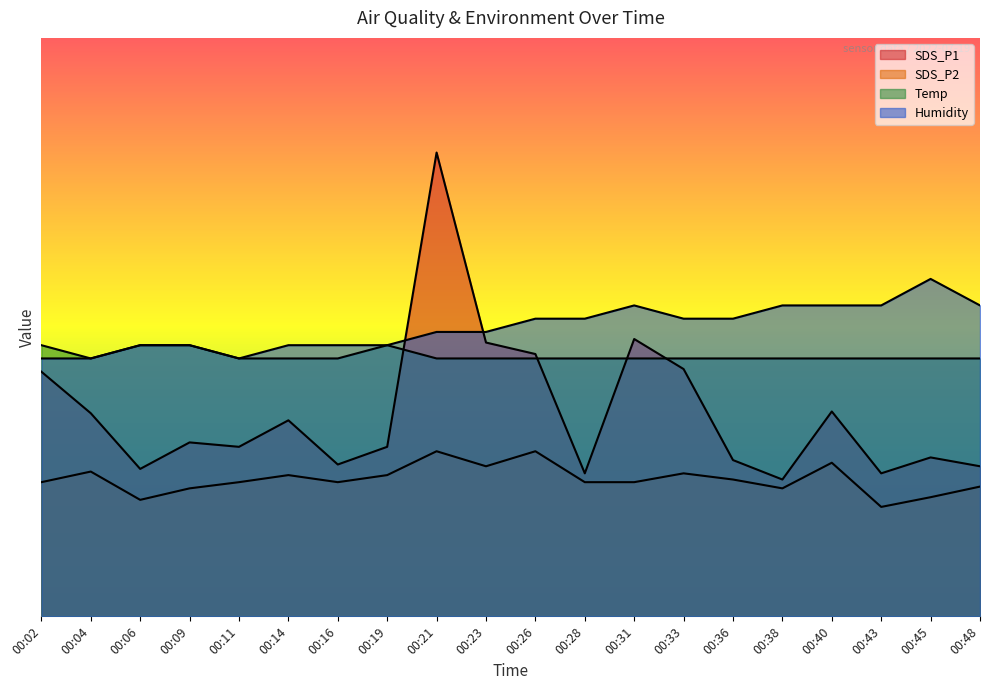

How many values in the SDS_P1 series exceed 18?

10